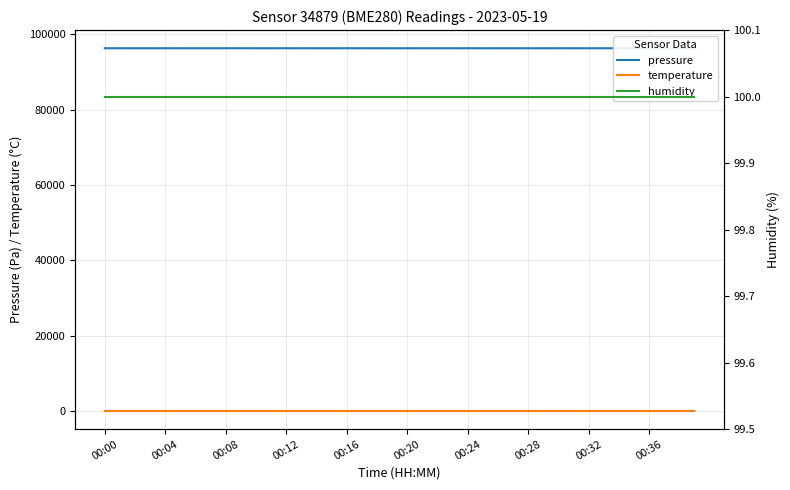

At which category does the chart reach its minimum across all series?

00:28